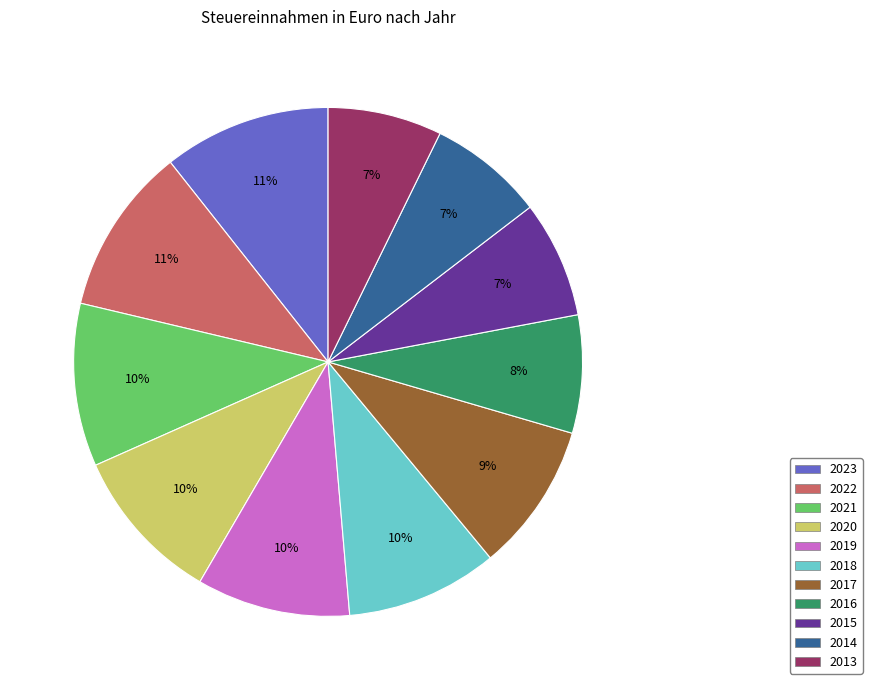

Approximately how many times larger is the value at 2016 compared to 2018?

0.8